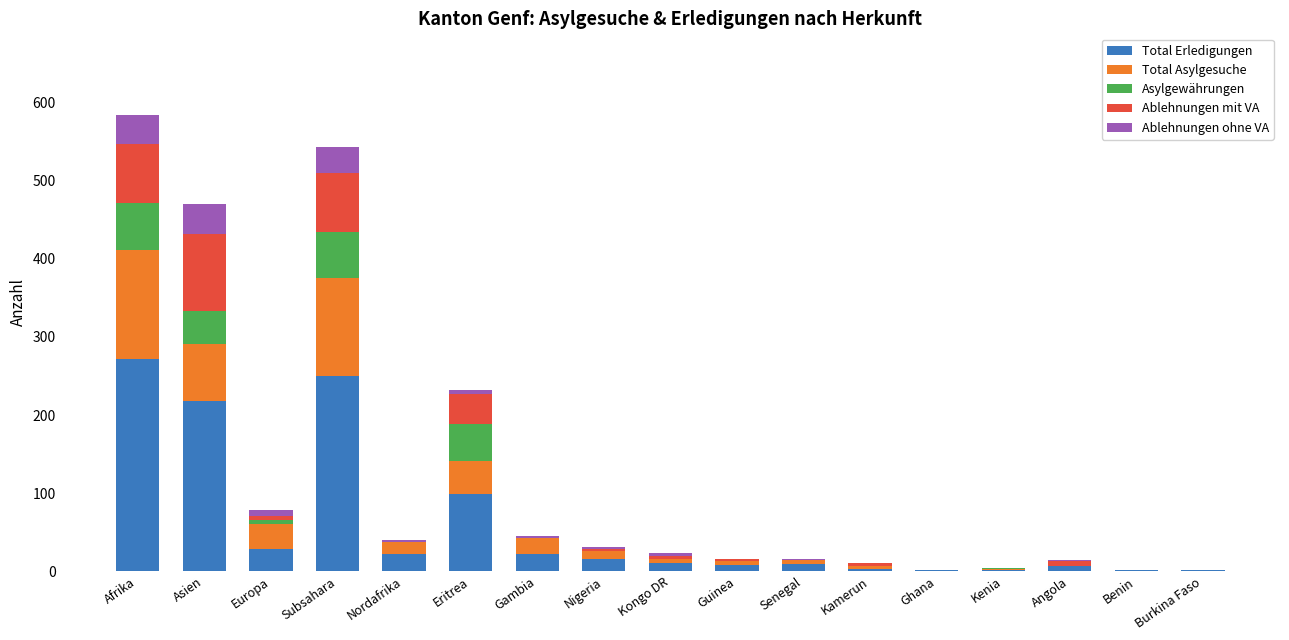

The Total Erledigungen series shows 10 at Kongo DR. True or false?

True